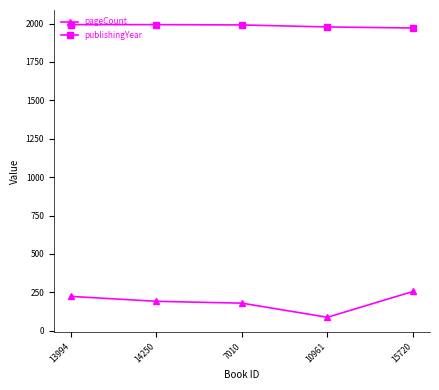

What is the difference between the pageCount values at 14250 and 15720?

64